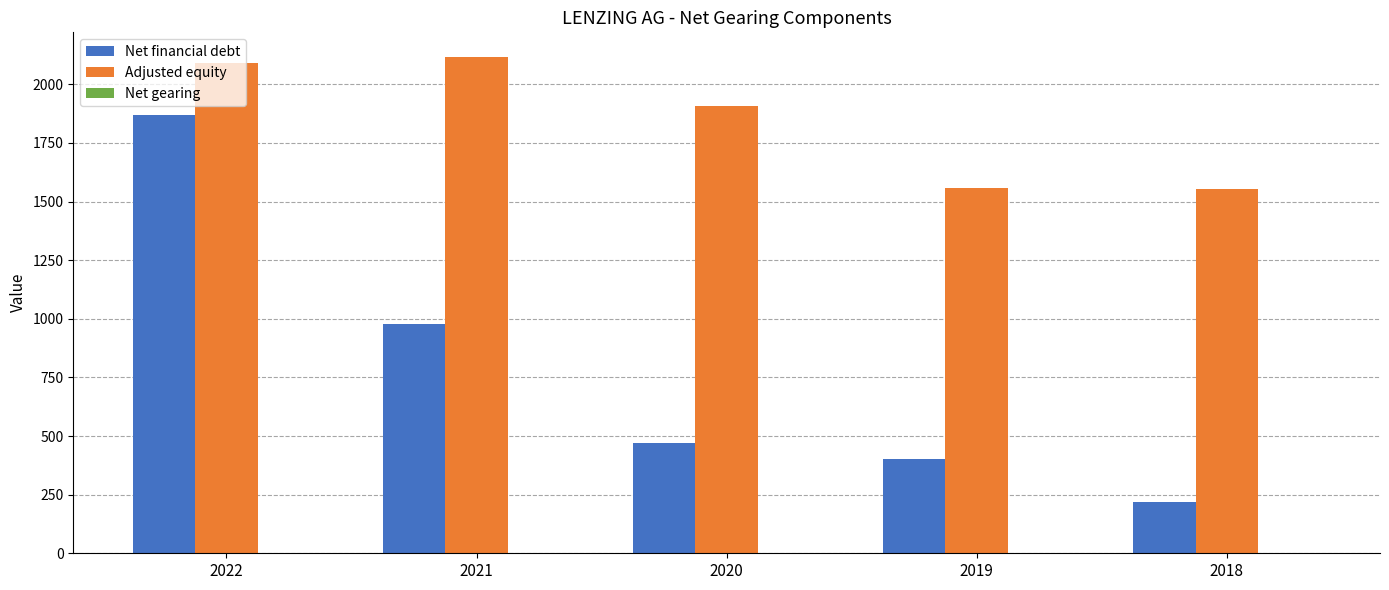

Count the number of data series in this chart.

3